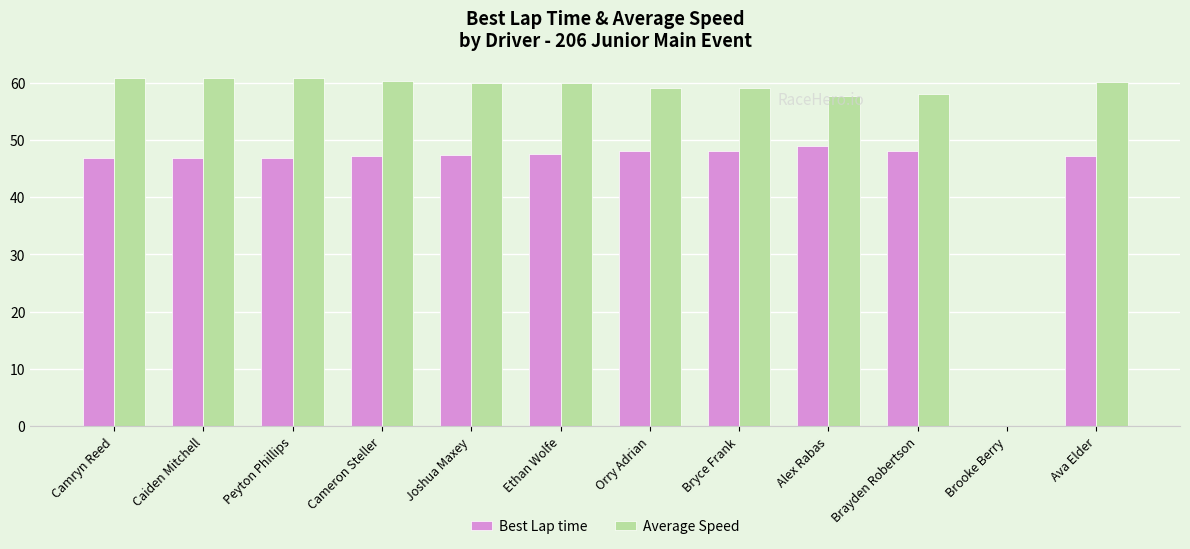

What is the sum of all Best Lap time values?

522.9